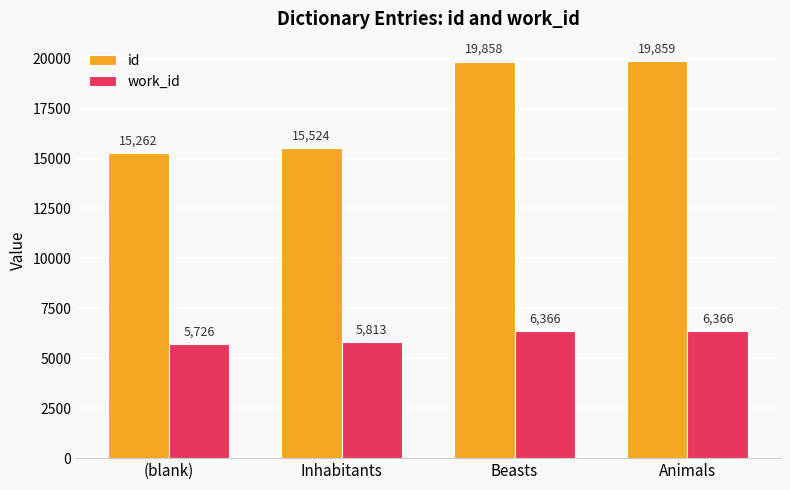

Reading left to right, extract all data points from this chart.

id: 15262	15524	19858	19859
work_id: 5726	5813	6366	6366